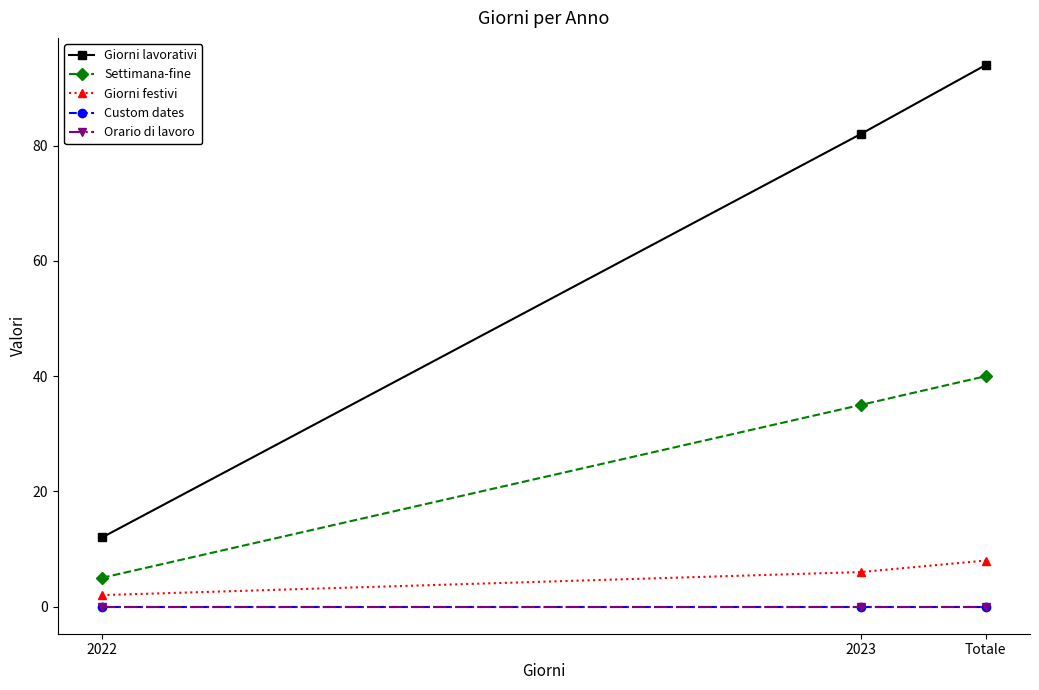

The value of Orario di lavoro at Totale is 0. True or false?

True